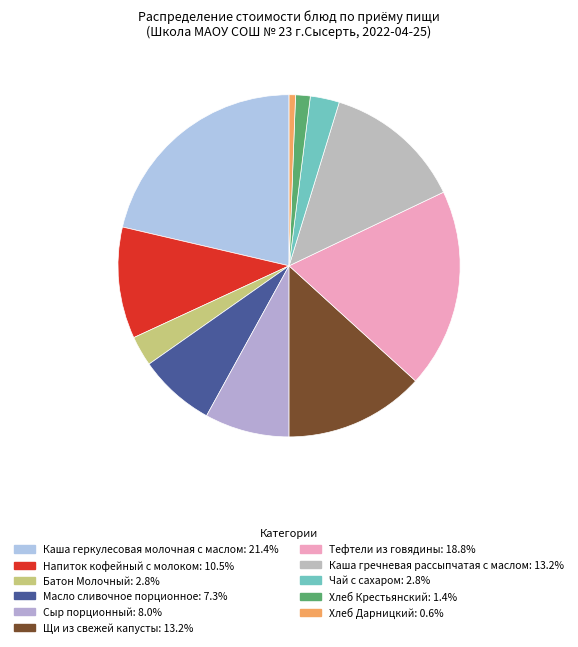

Rank the categories by value from highest to lowest.

Каша геркулесовая молочная с маслом, Тефтели из говядины, Щи из свежей капусты, Каша гречневая рассыпчатая с маслом, Напиток кофейный с молоком, Сыр порционный, Масло сливочное порционное, Батон Молочный, Чай с сахаром, Хлеб Крестьянский, Хлеб Дарницкий